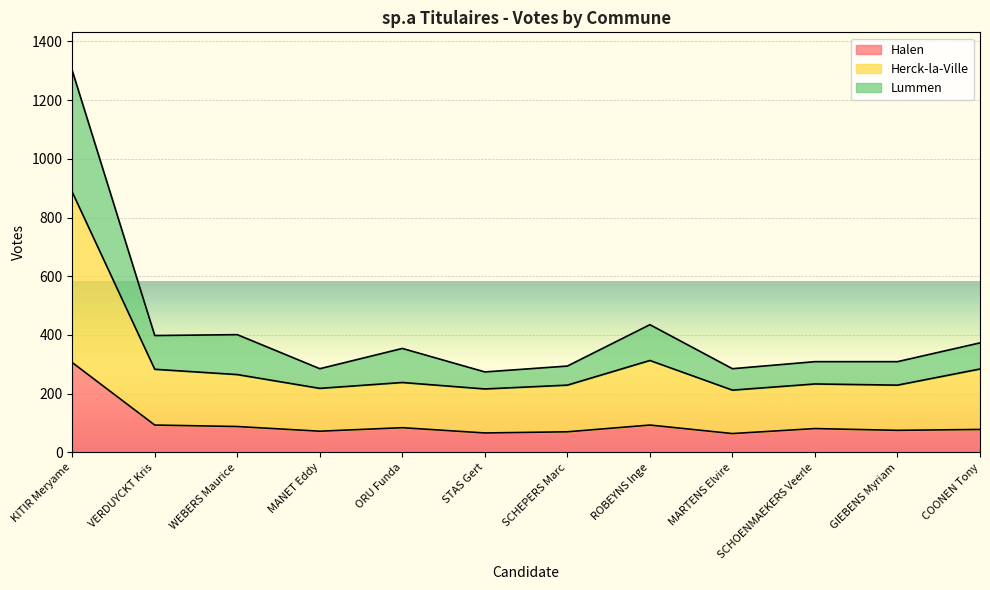

At which label is Halen closest to 185?

VERDUYCKT Kris